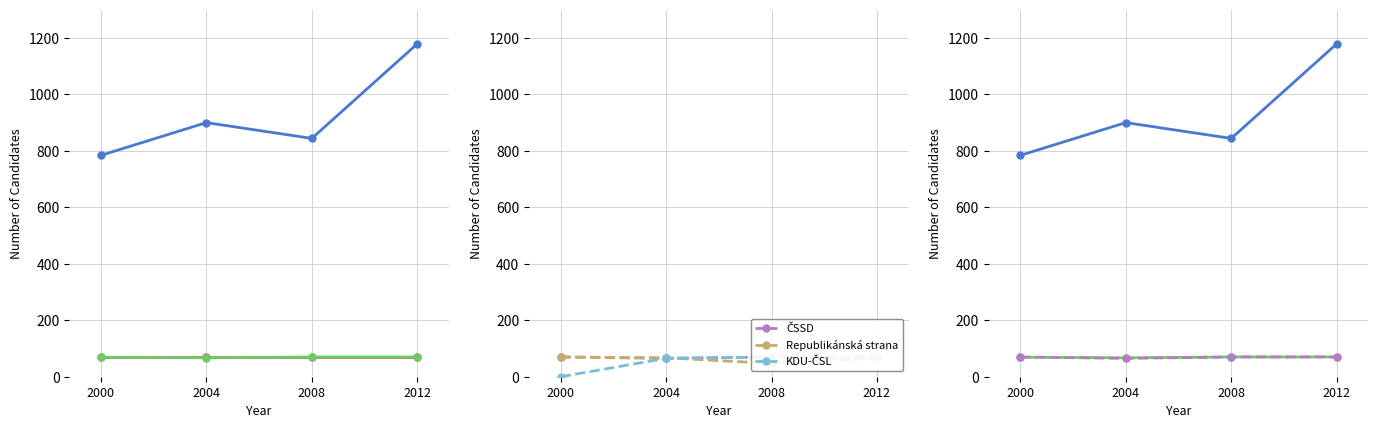

In Celkem, how many points are lower than both neighbors (excluding endpoints)?

1